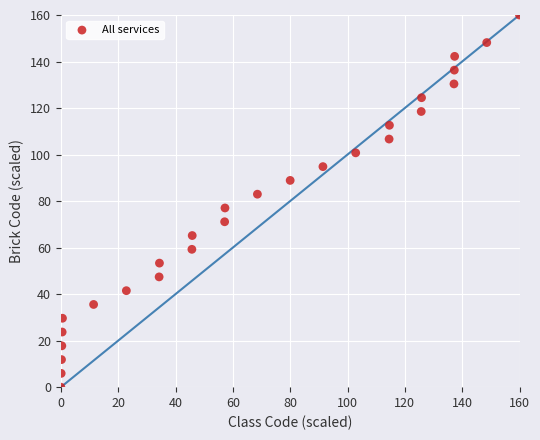

What is the range of Y values (max minus min)?

160.0